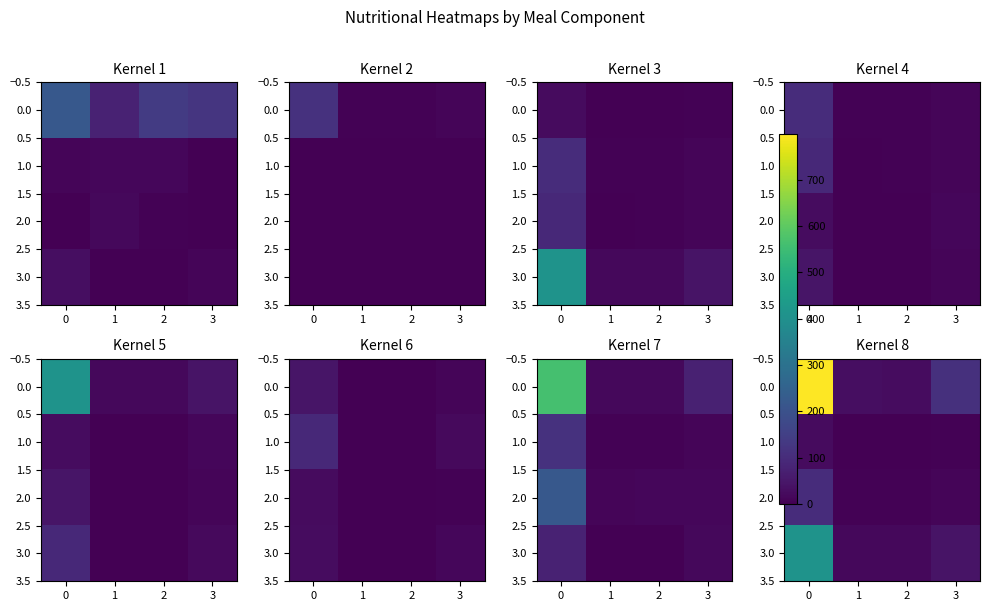

At which label does 1.0 reach its minimum?

2